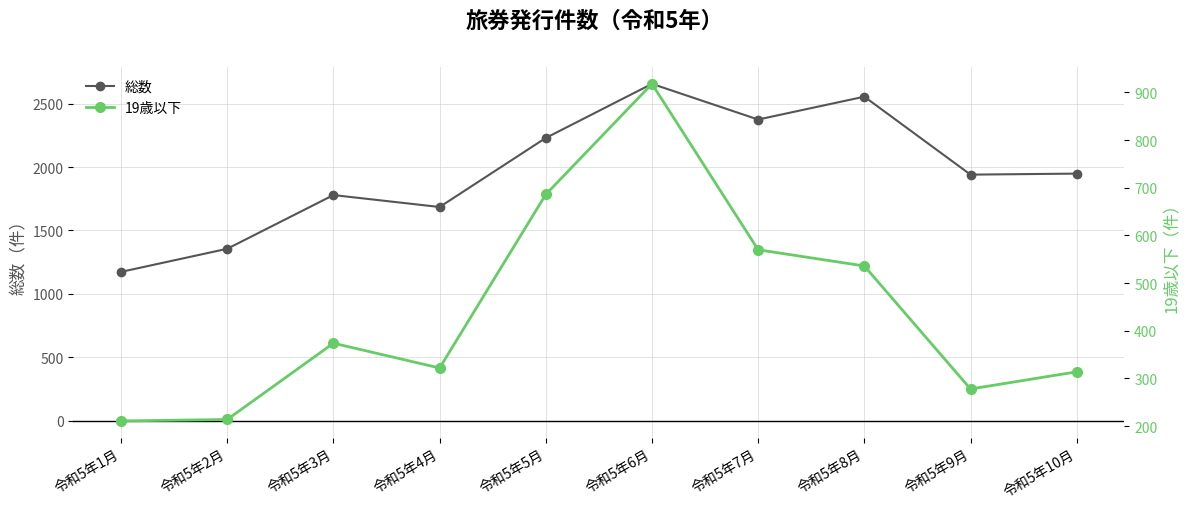

Rank the series by their average value, from lowest to highest.

19歳以下, 総数